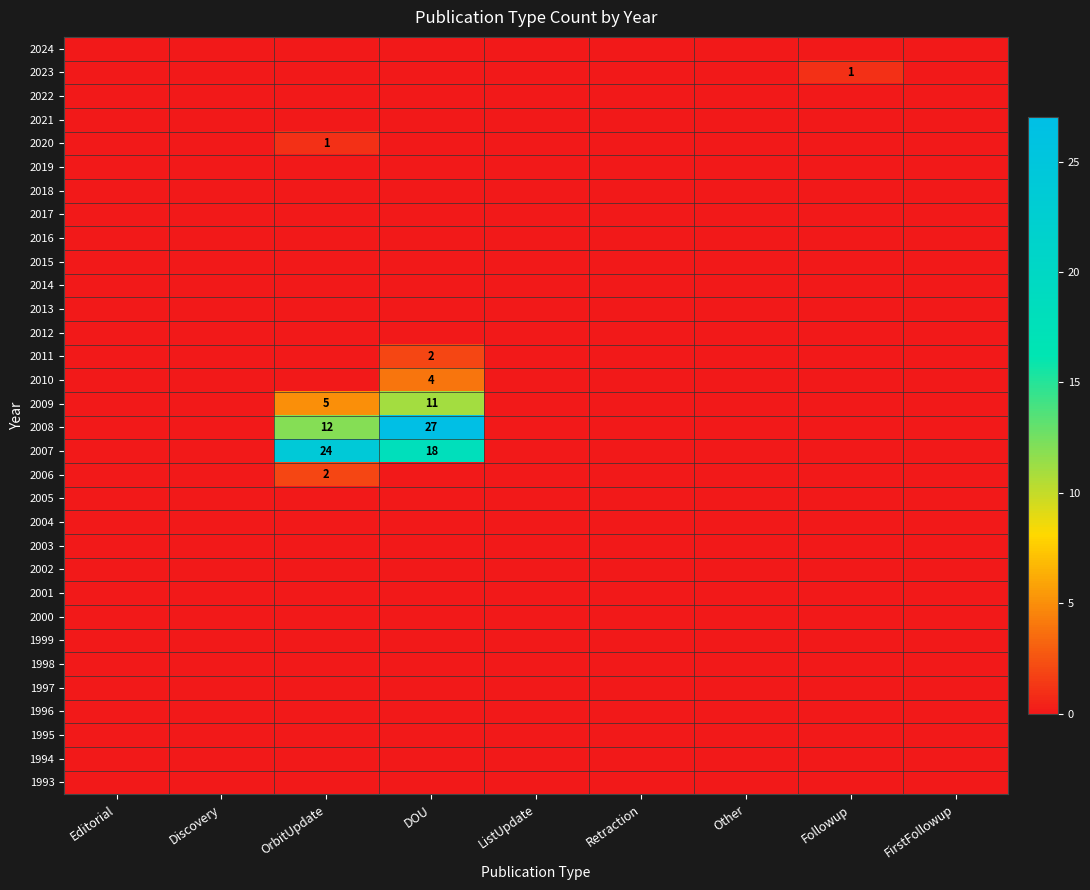

Between DOU and ListUpdate, which is larger?

DOU